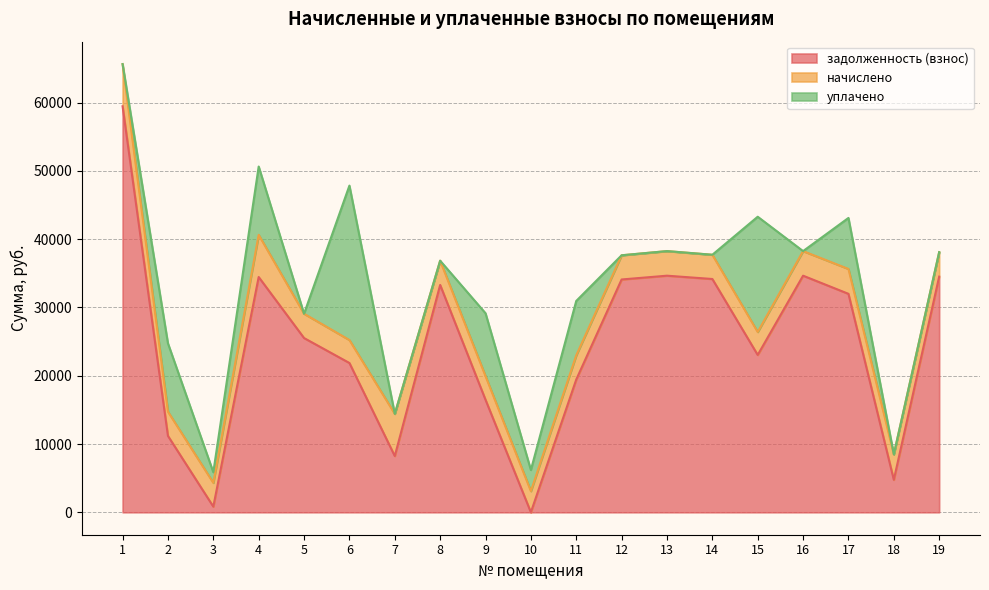

The value of начислено at 10 is 4166.3. True or false?

False